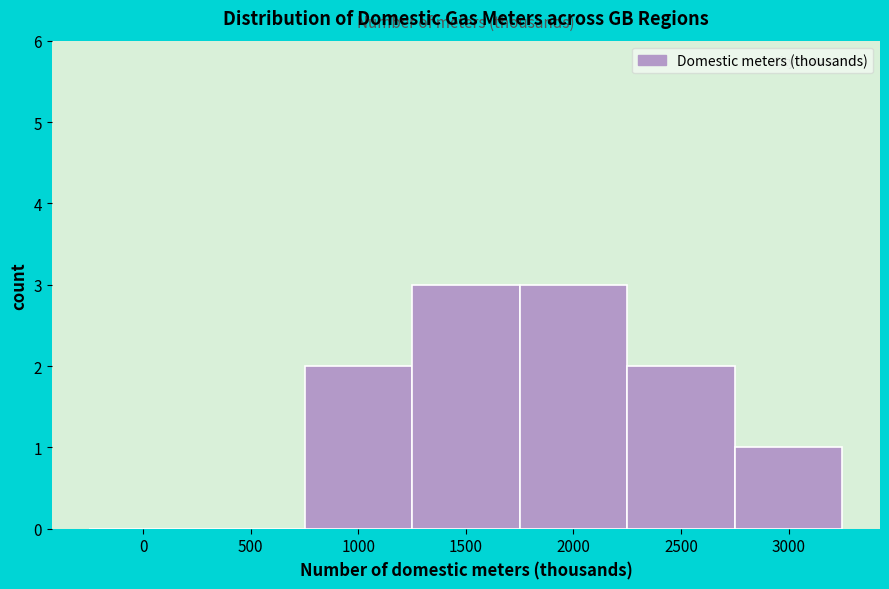

Reading left to right, what are all the values shown in this chart?

0=0	500=0	1000=2	1500=3	2000=3	2500=2	3000=1